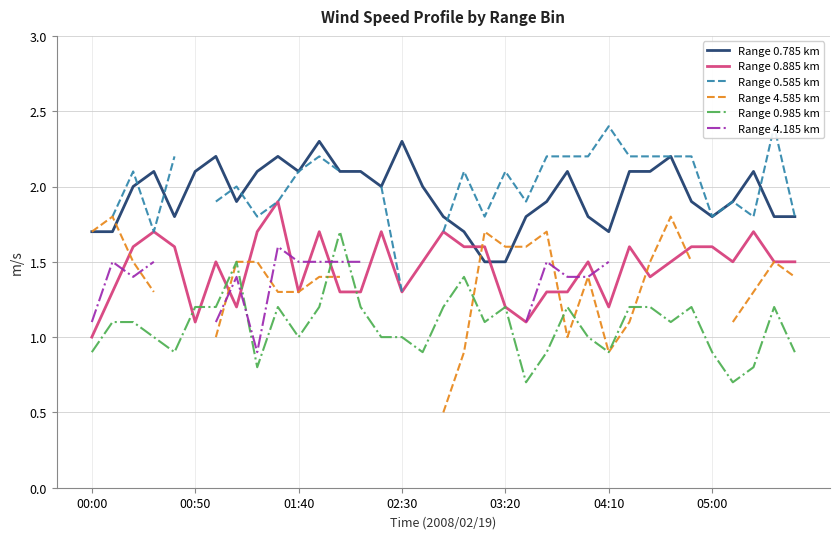

Which has a higher value, 19 or 34?

34